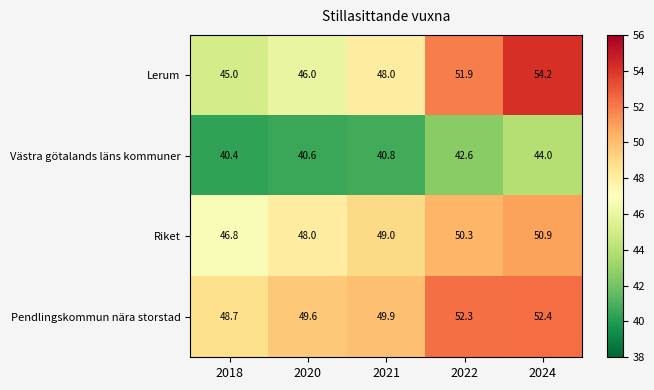

At how many categories does at least one series exceed 42?

5